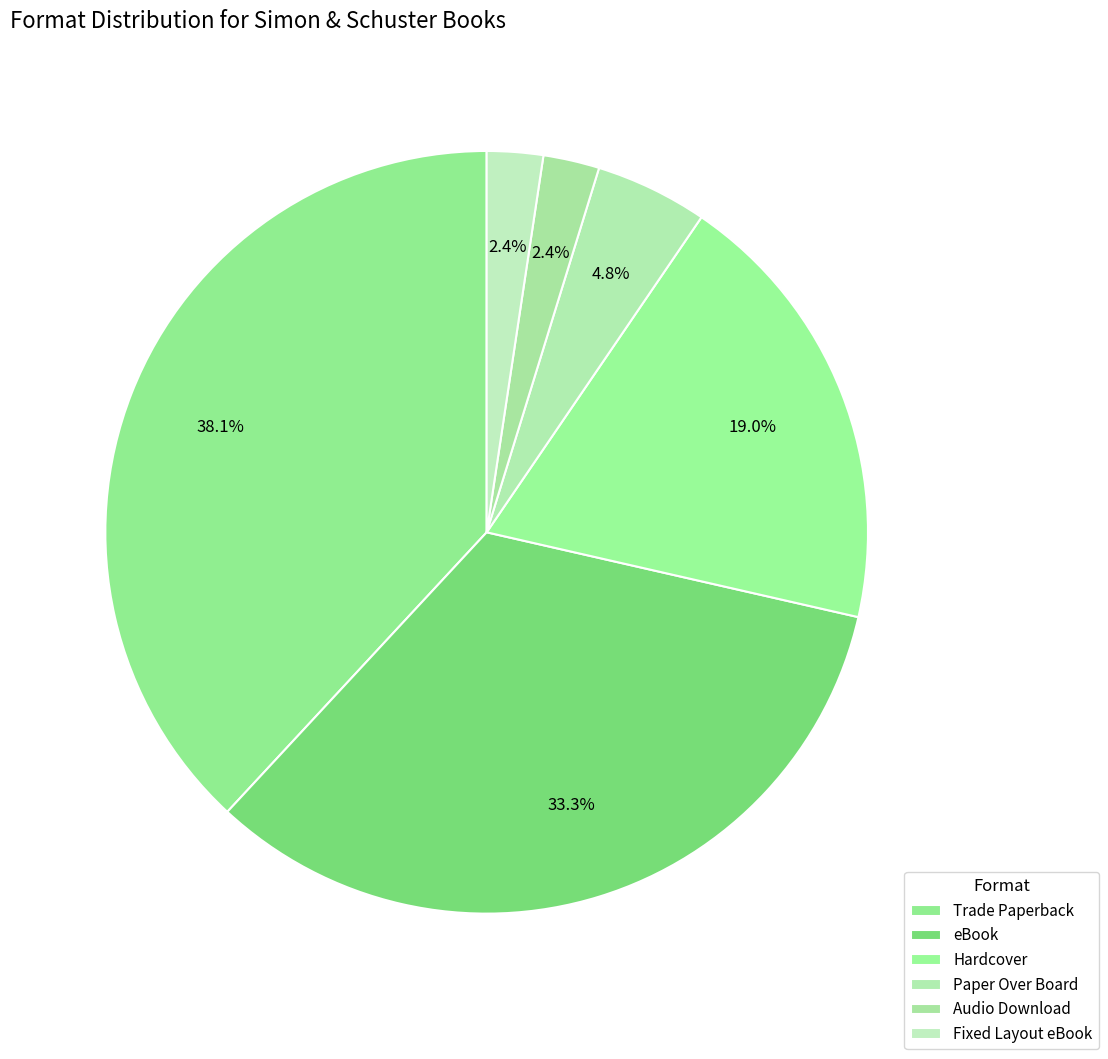

How many slices are in this pie chart?

6